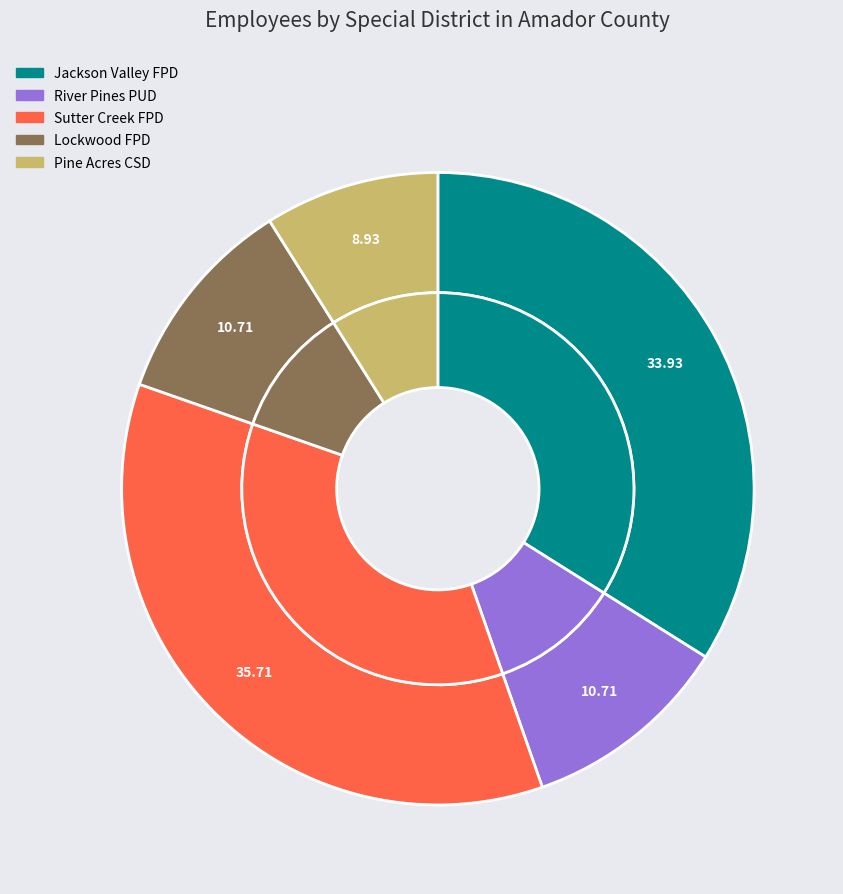

What percentage is the Sutter Creek Fire Protection District slice, to the nearest percent?

36%